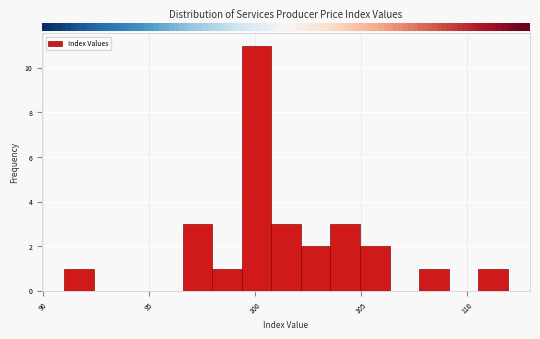

Around what value on the x-axis is the tallest bar? Give the approximate position of its centre, as read against the axis.

100.0